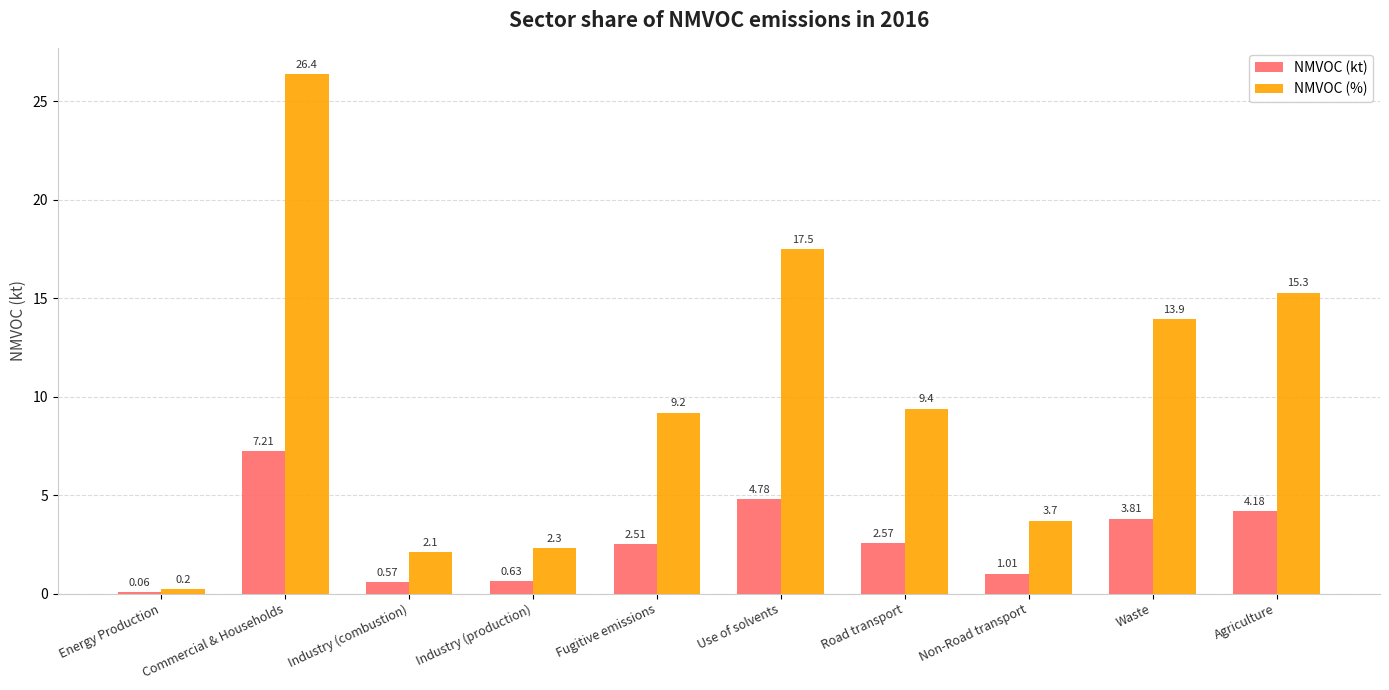

How many groups of bars are there?

10